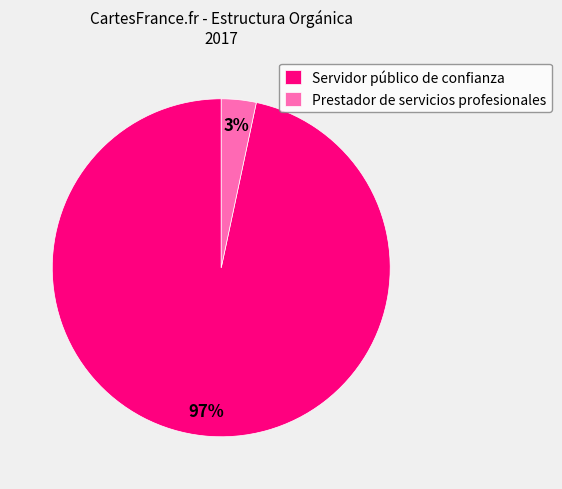

What is the largest slice in the pie chart?

Servidor público de confianza